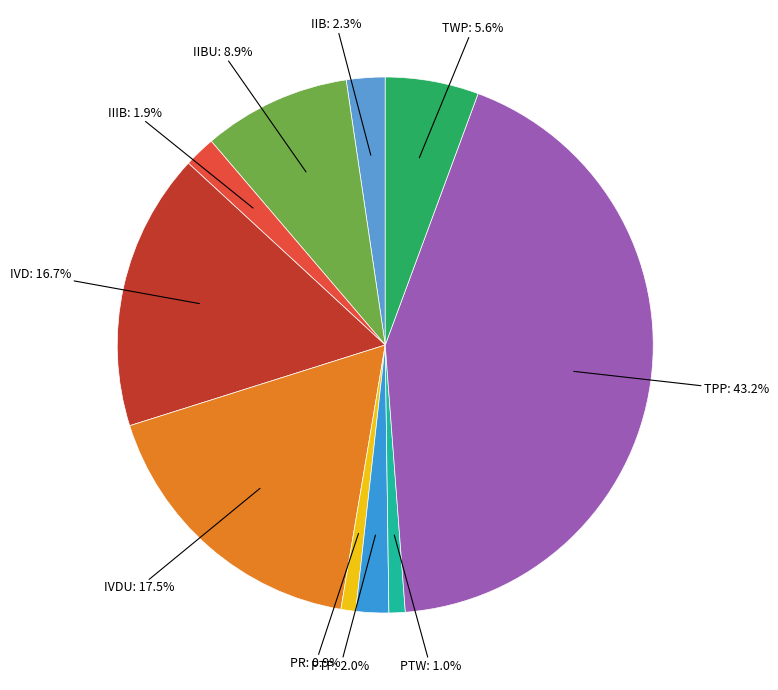

Rank the categories by value from lowest to highest.

PR, PTW, IIIB, PTP, IIB, TWP, IIBU, IVD, IVDU, TPP